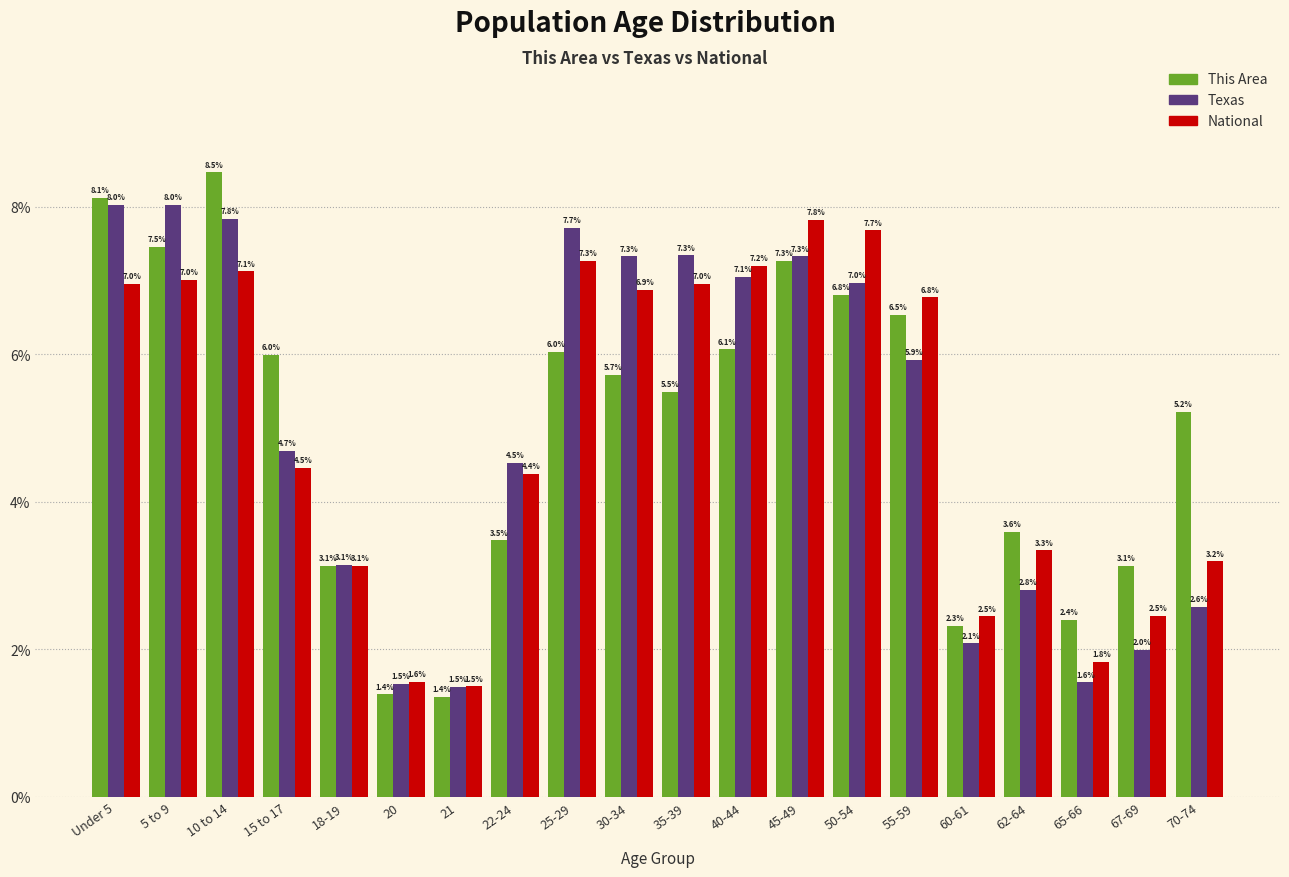

Reading left to right, what are all the values shown in this chart?

This Area: 8.1	7.5	8.5	6.0	3.1	1.4	1.4	3.5	6.0	5.7	5.5	6.1	7.3	6.8	6.5	2.3	3.6	2.4	3.1	5.2
Texas: 8.0	8.0	7.8	4.7	3.1	1.5	1.5	4.5	7.7	7.3	7.3	7.1	7.3	7.0	5.9	2.1	2.8	1.6	2.0	2.6
National: 7.0	7.0	7.1	4.5	3.1	1.6	1.5	4.4	7.3	6.9	7.0	7.2	7.8	7.7	6.8	2.5	3.3	1.8	2.5	3.2